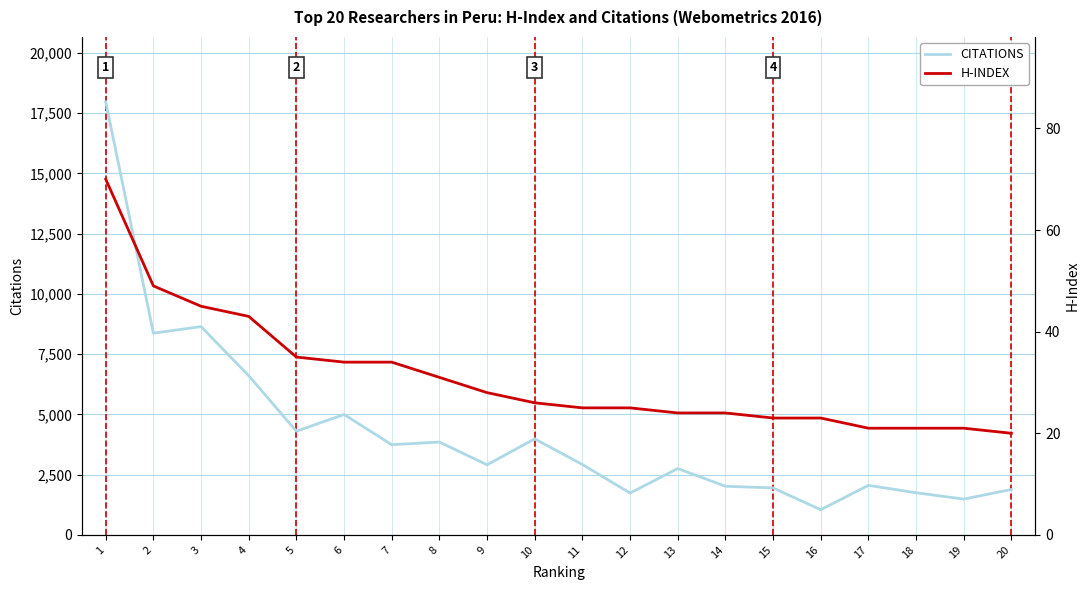

What is the minimum value shown in the chart?

20